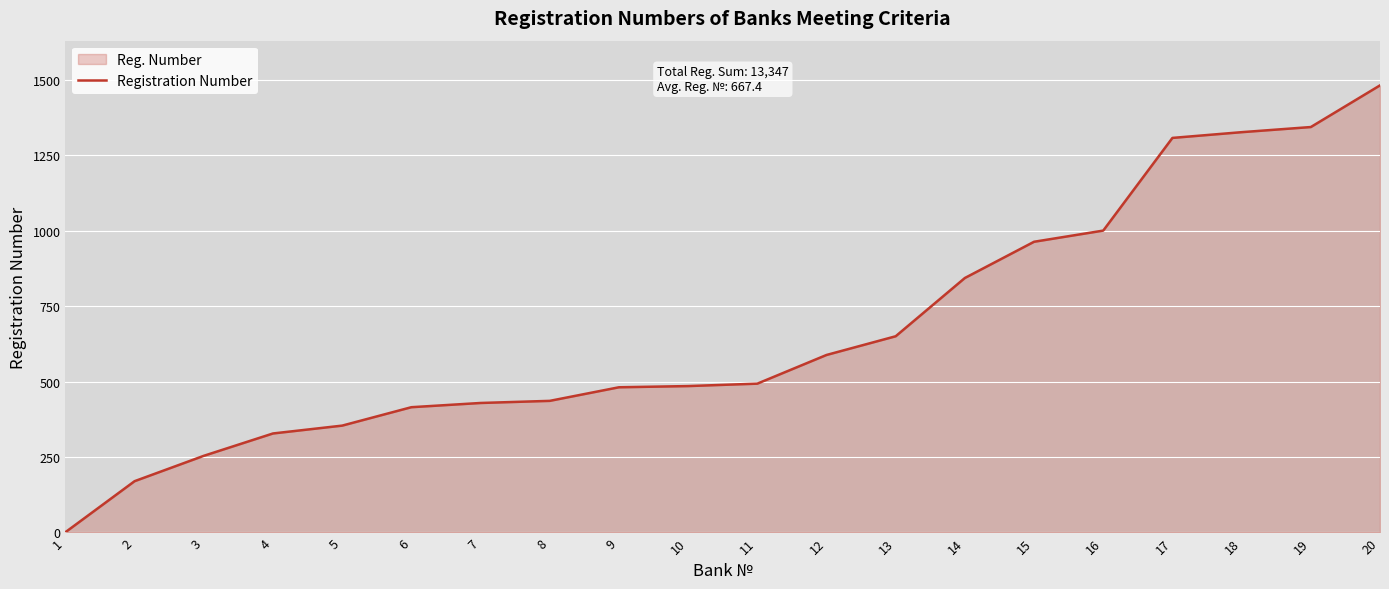

What is the change in value from 13 to 18?

+676